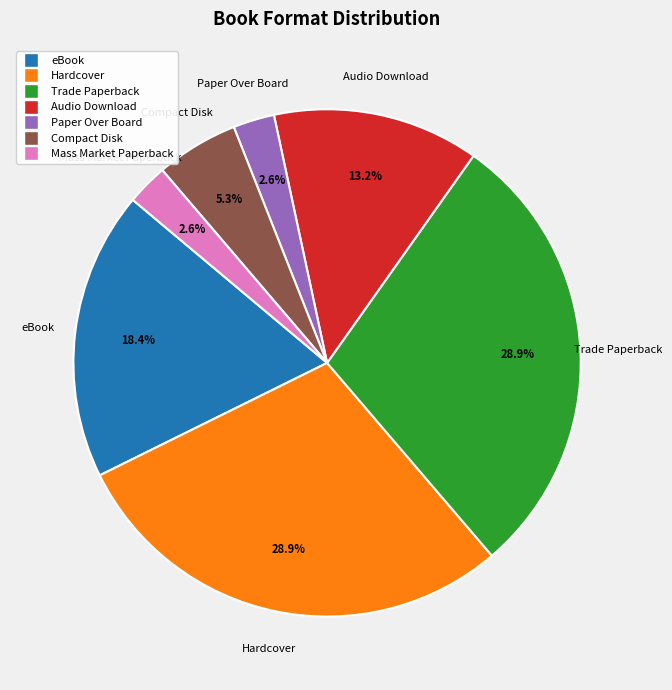

What is the ratio of the value at Paper Over Board to the value at Mass Market Paperback?

1.0